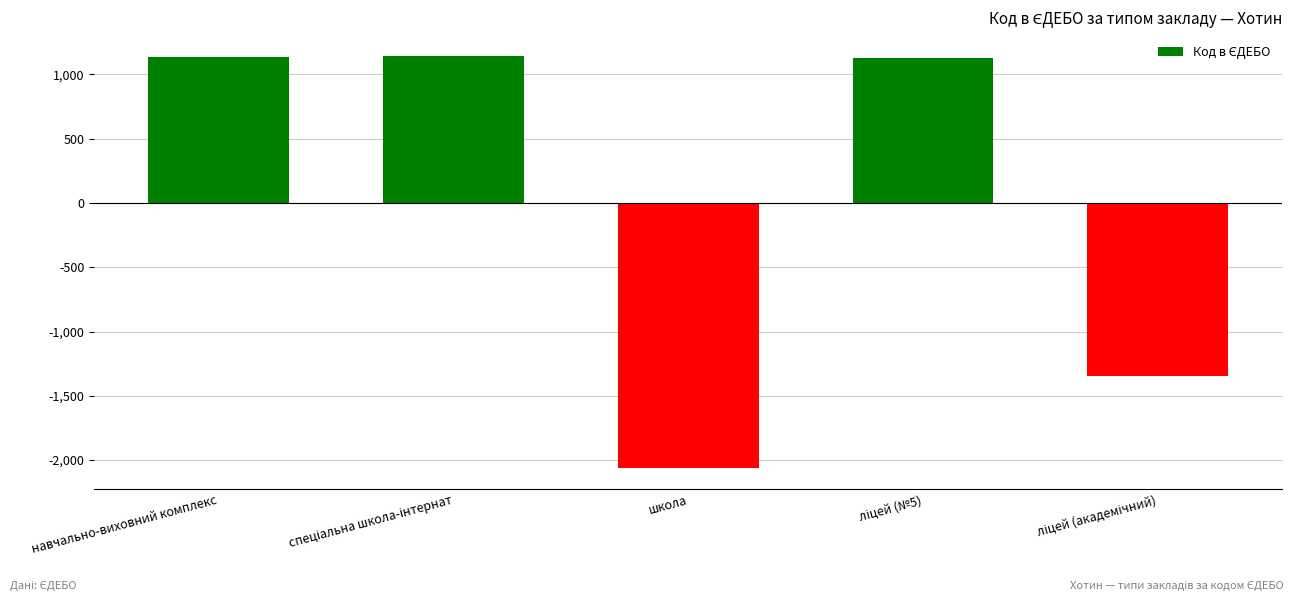

What is the value of the 1st bar from the left?

1139.2